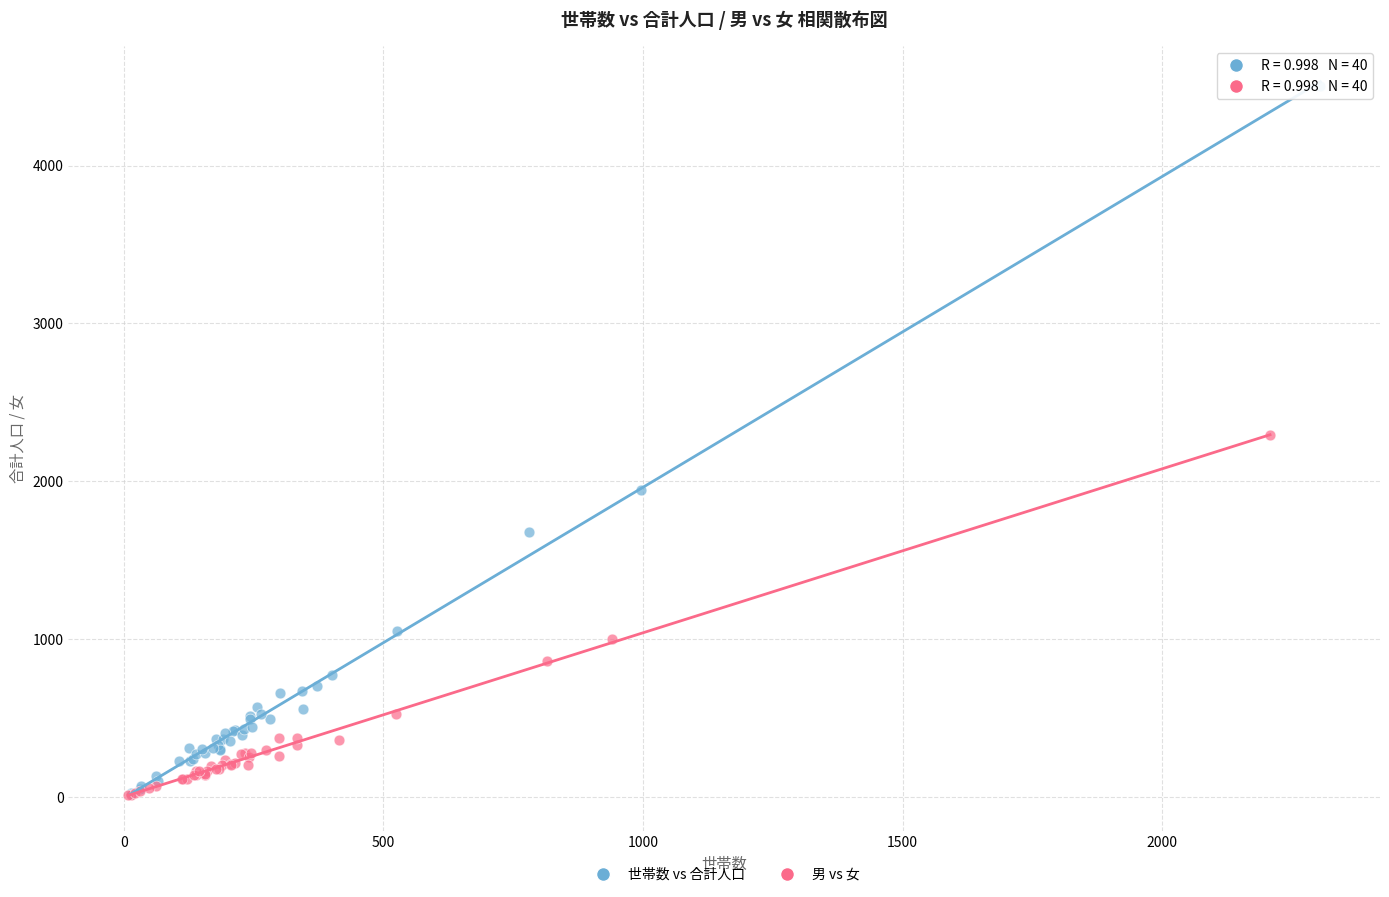

What are all the series names shown in the legend?

世帯数 vs 合計人口, 男 vs 女